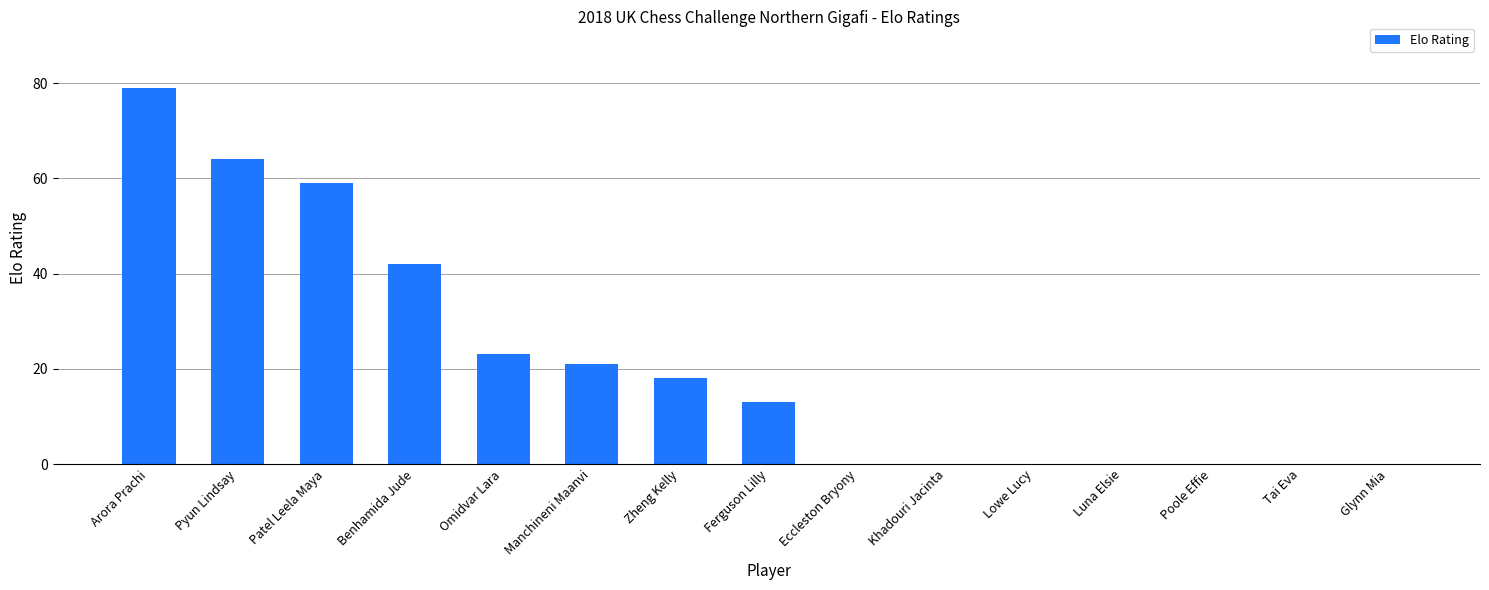

Reading right to left, list all the values displayed in this chart.

0	0	0	0	0	0	0	13	18	21	23	42	59	64	79